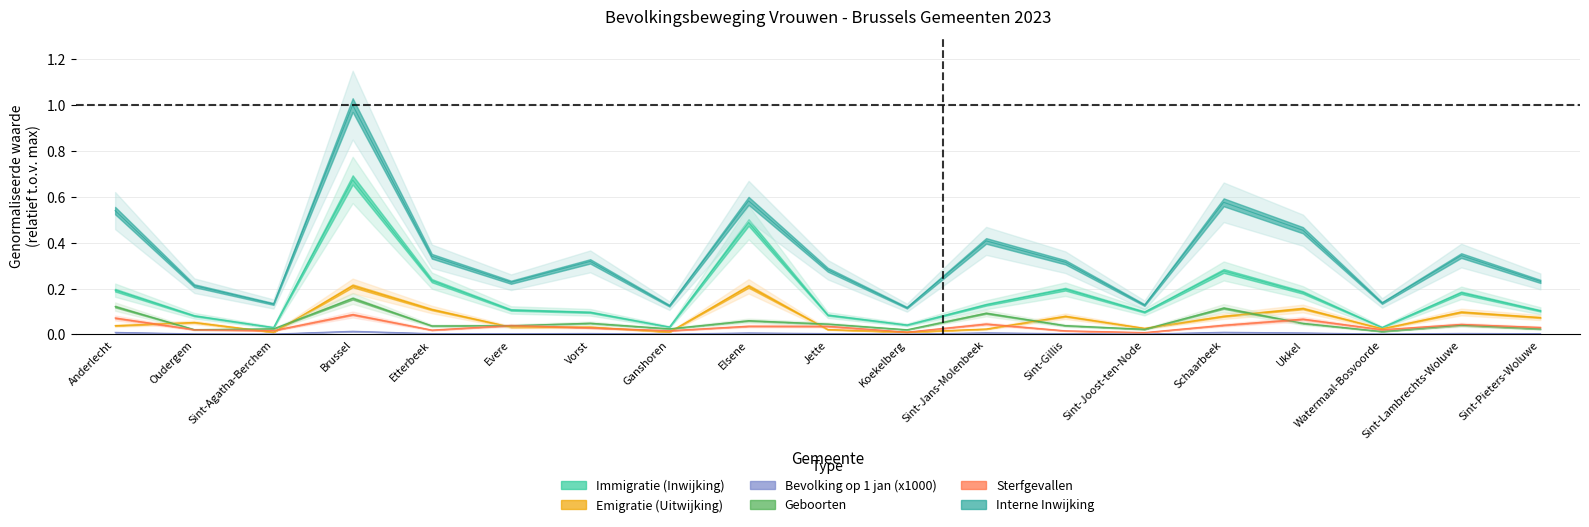

At which label does Geboorten reach its peak?

Brussel